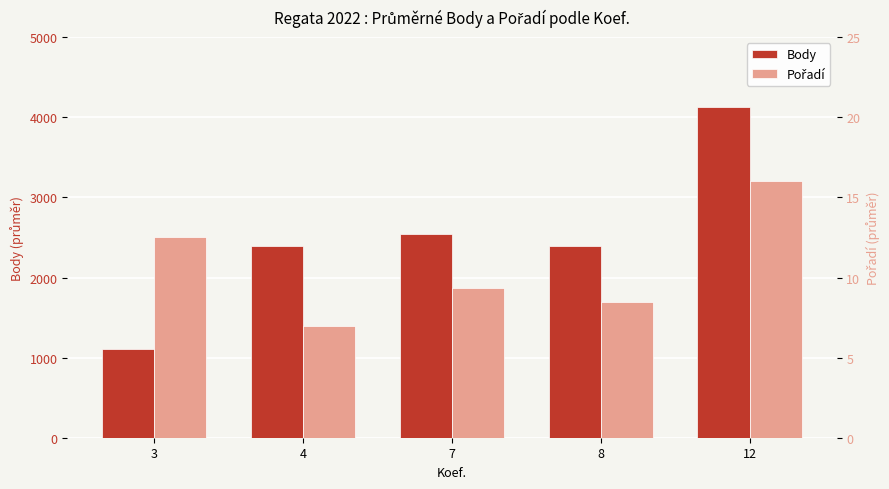

What is the sum of all Pořadí values?

53.3